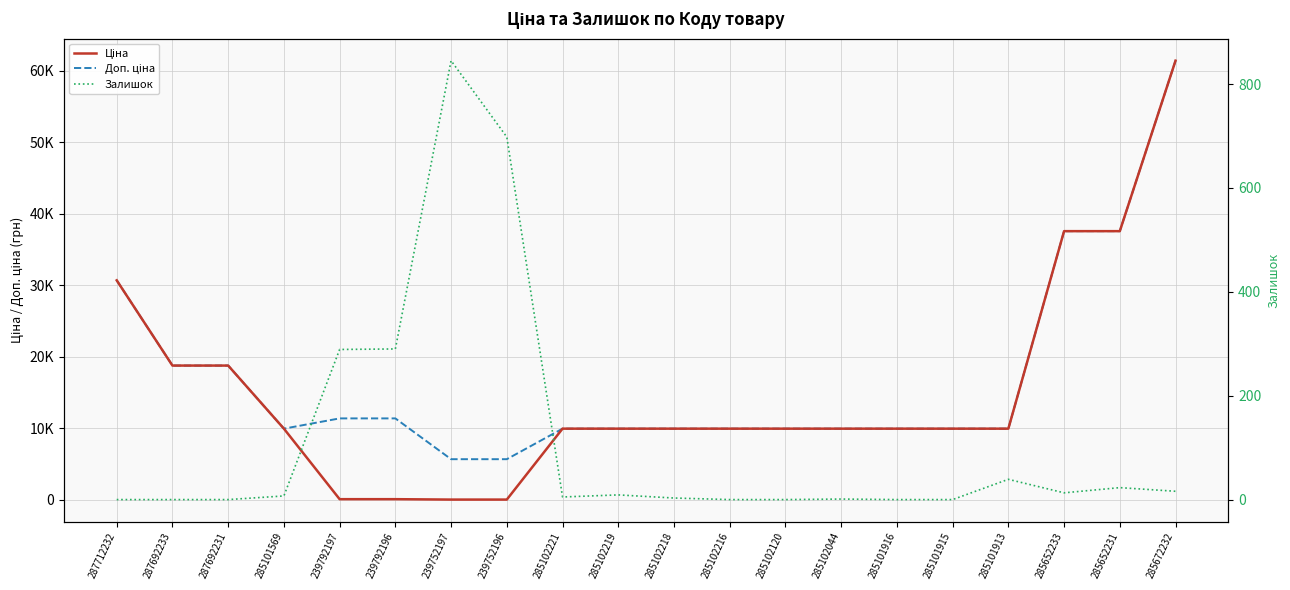

Which series has the widest spread of values?

Ціна